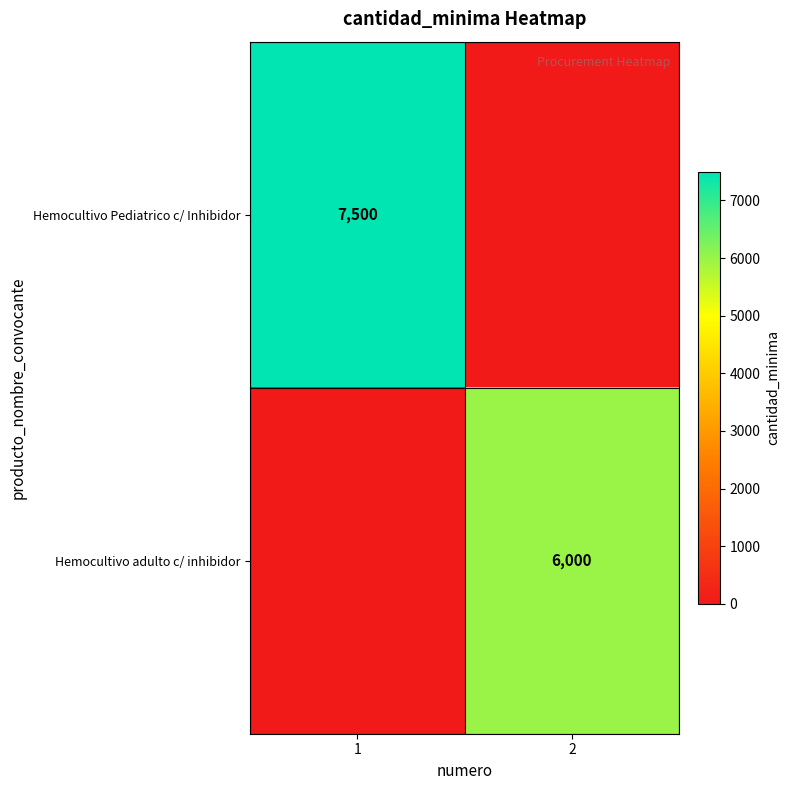

Is it true that Hemocultivo Pediatrico c/ Inhibidor equals 7500 at 1?

True